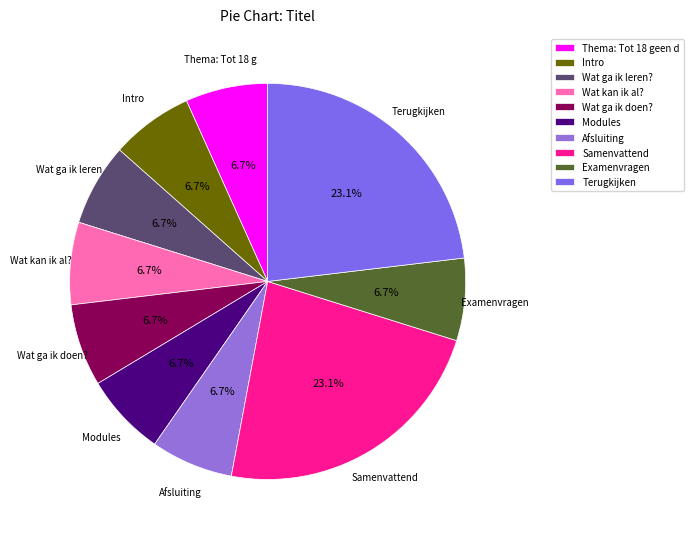

What percentage is the Wat kan ik al? slice, to the nearest percent?

7%